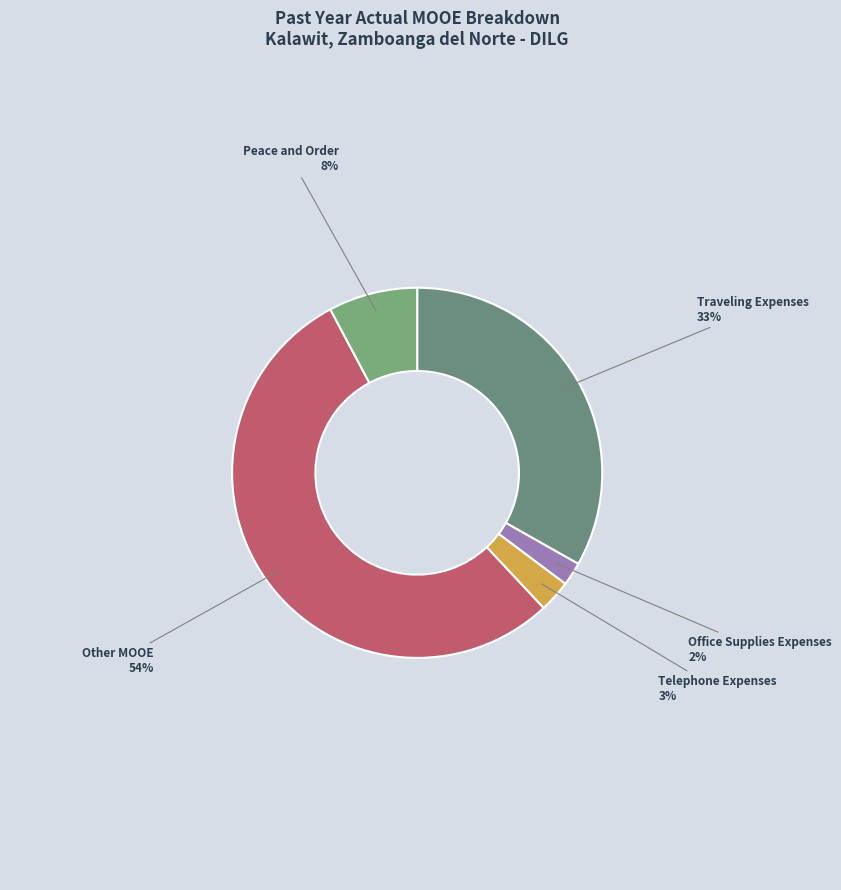

Count the number of slices in the pie.

5